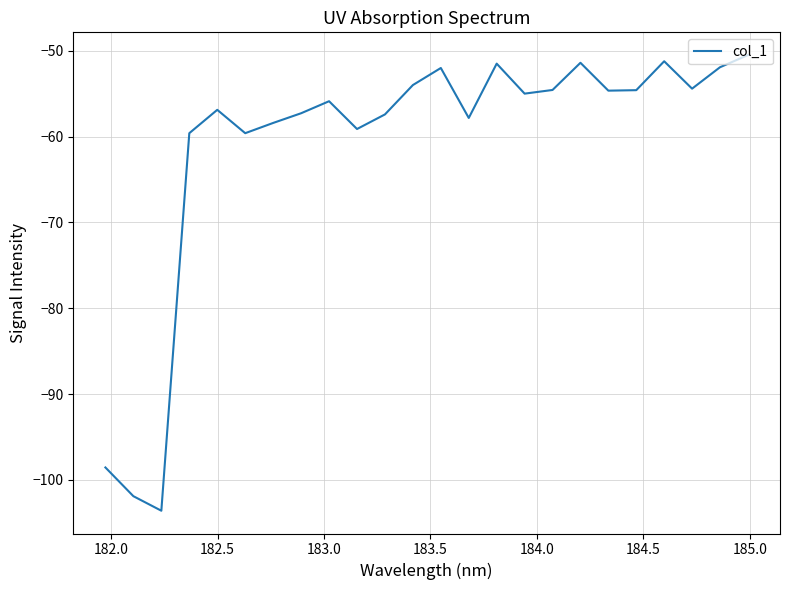

What is the difference between the maximum and minimum values?

53.1